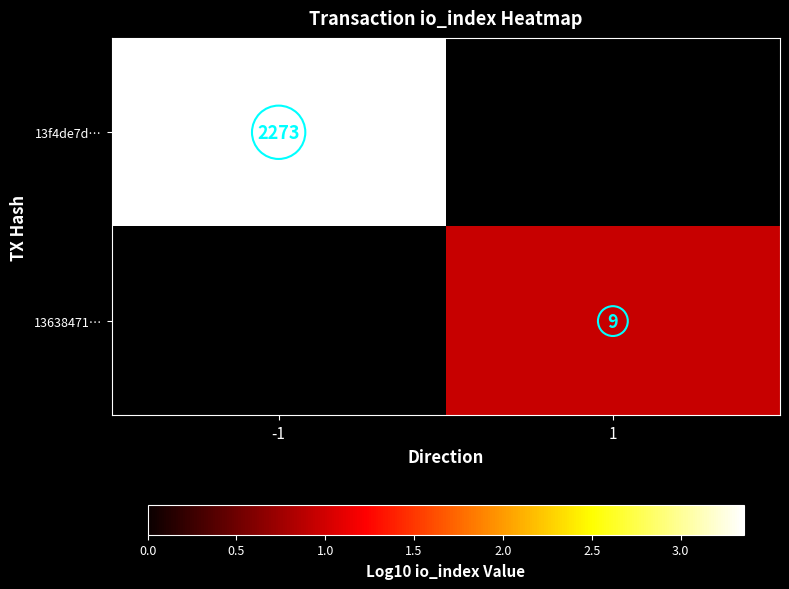

At 1, list the series in order from largest to smallest.

13f4de7d…, 13638471…